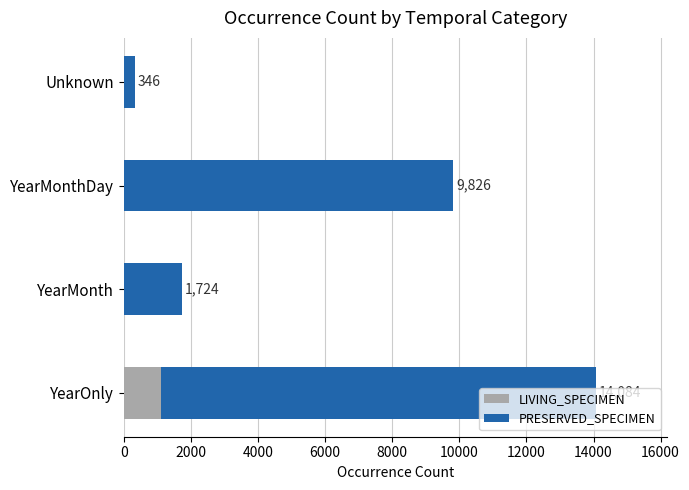

What is the total value across all series at YearMonth?

1724